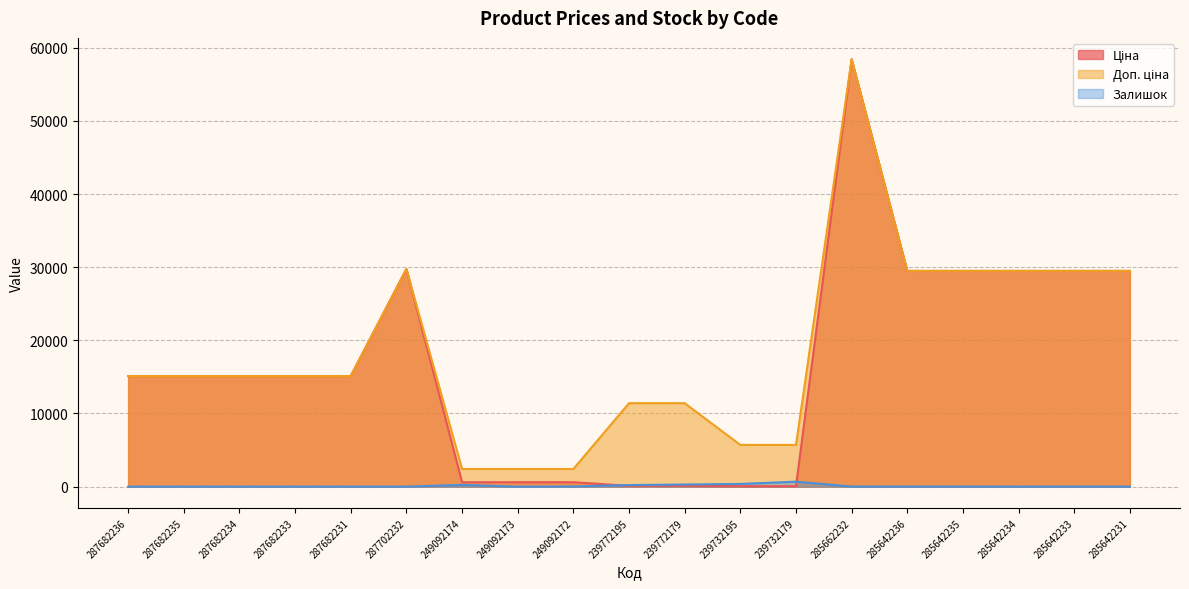

At which category does Залишок reach its first local valley?

249092173